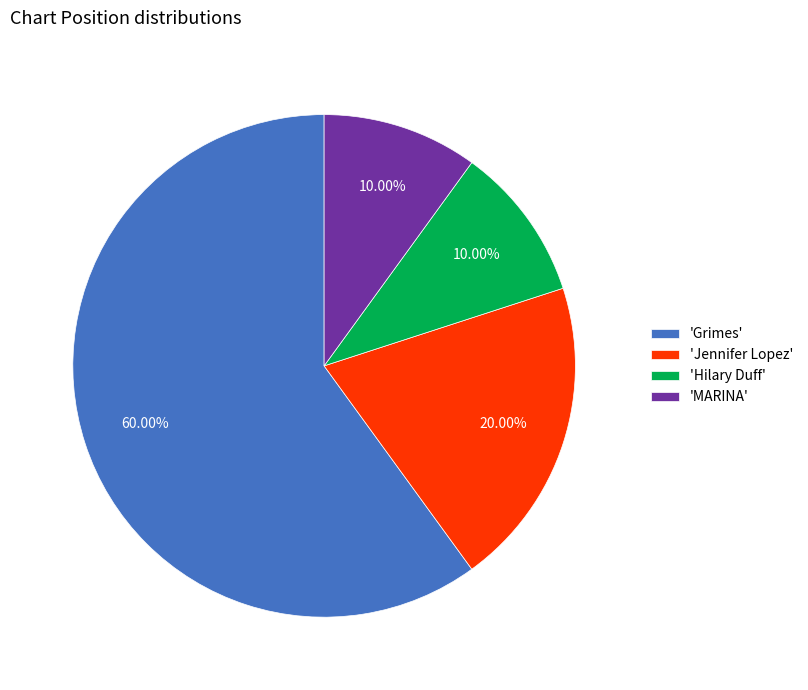

Do 'Jennifer Lopez' and 'Hilary Duff' together represent more than half of the pie?

No